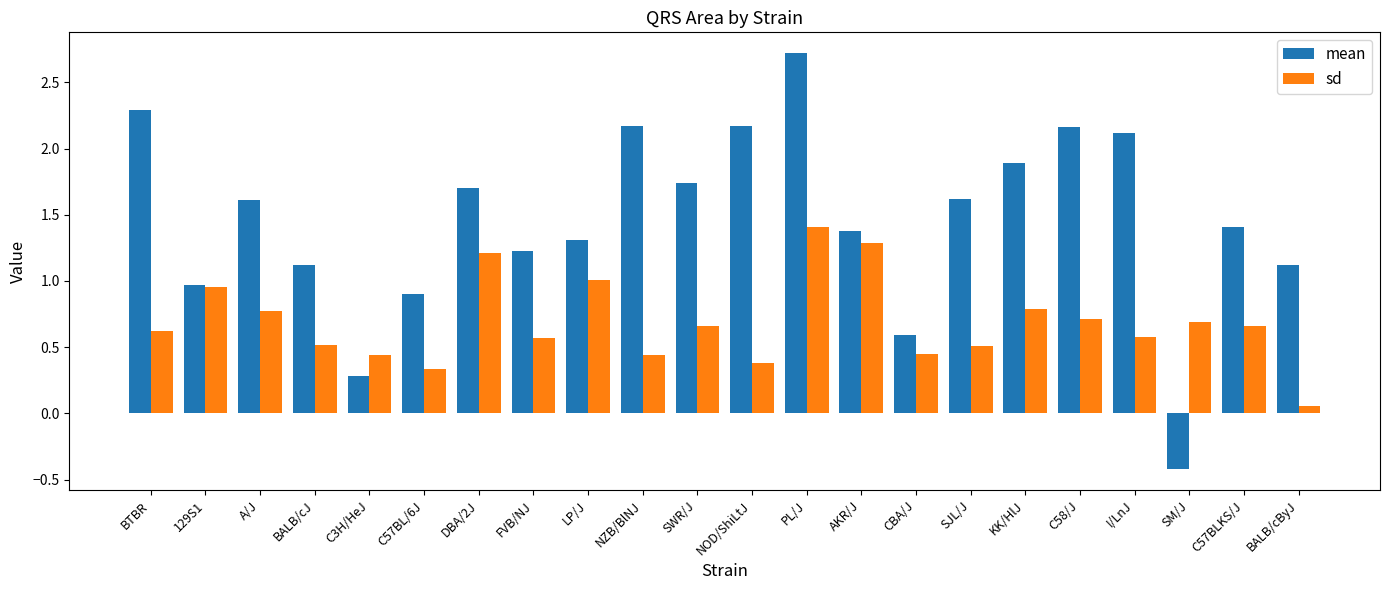

Does the chart contain any negative values?

Yes